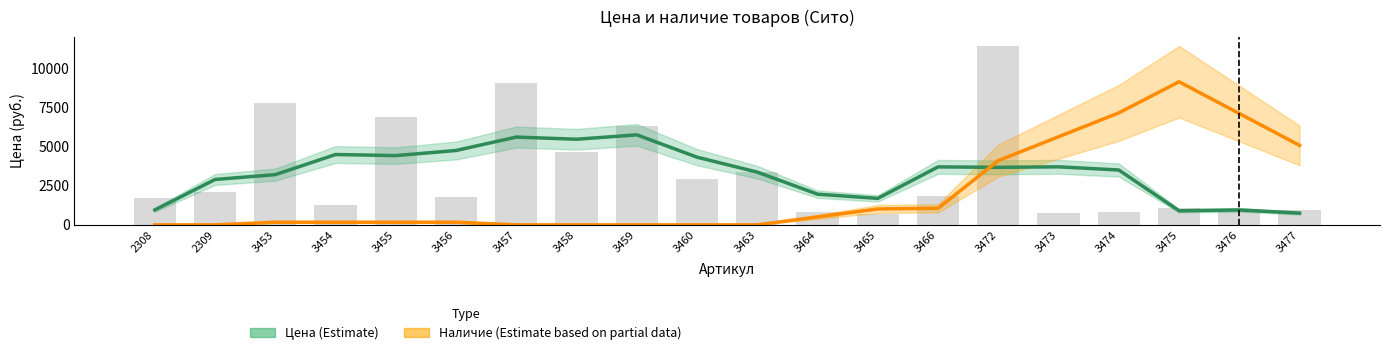

Which label corresponds to the smallest value in the chart?

2308